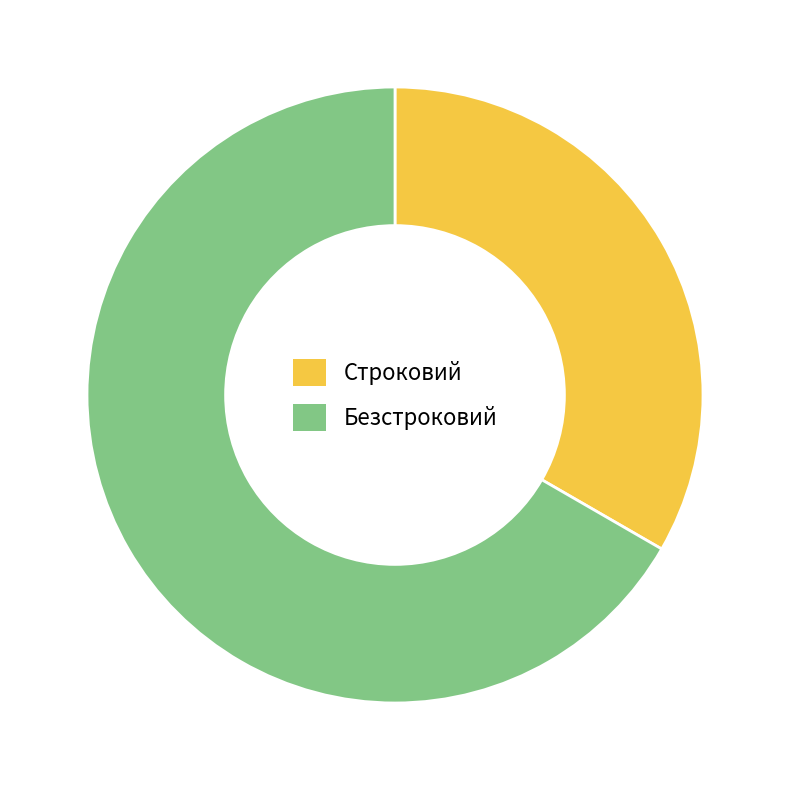

Is the sum of Безстроковий and Строковий greater than half?

Yes